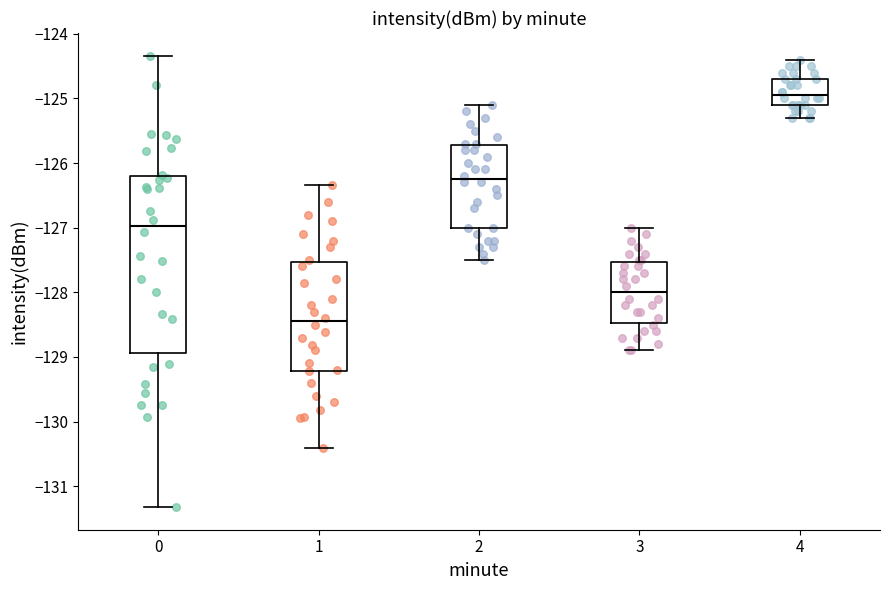

Reading left to right, read every box against the y-axis: the position of its median line, the range the box covers, and the ends of its whiskers. The values are not printed on the chart, so give them approximately, as read against the axis.

0: median -127.0, box -128.9 to -126.2, whiskers -131.3 to -124.3
1: median -128.4, box -129.2 to -127.5, whiskers -130.4 to -126.3
2: median -126.2, box -127.0 to -125.7, whiskers -127.5 to -125.1
3: median -128.0, box -128.5 to -127.5, whiskers -128.9 to -127.0
4: median -124.9, box -125.1 to -124.7, whiskers -125.3 to -124.4